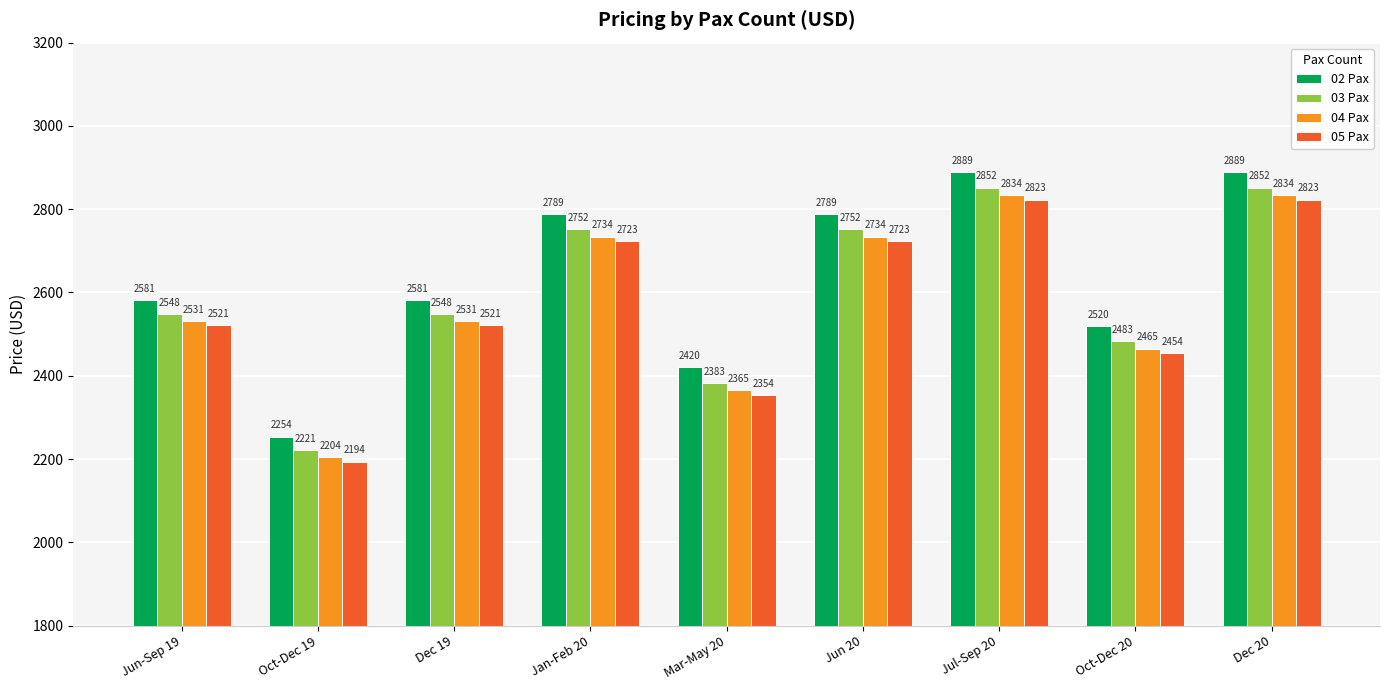

What is the difference between the second highest and minimum values in the 04 Pax series?

630